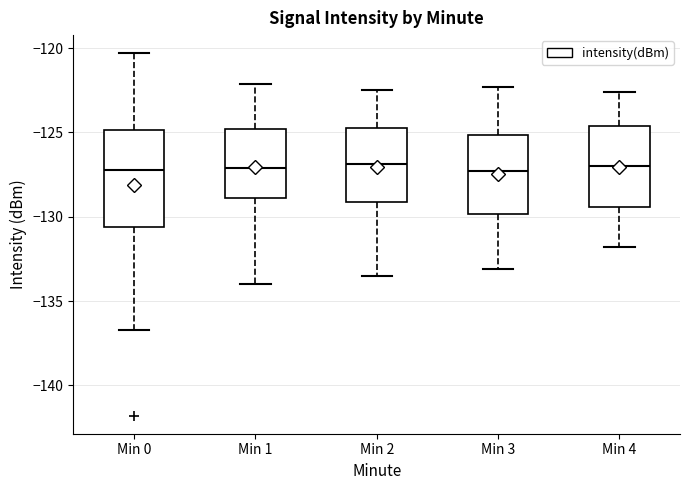

Reading left to right, read every box against the y-axis: the position of its median line, the range the box covers, and the ends of its whiskers. The values are not printed on the chart, so give them approximately, as read against the axis.

Min 0: median -127.0, box -130.5 to -125.0, whiskers -136.5 to -120.5
Min 1: median -127.0, box -129.0 to -125.0, whiskers -134.0 to -122.0
Min 2: median -127.0, box -129.0 to -124.5, whiskers -133.5 to -122.5
Min 3: median -127.5, box -130.0 to -125.0, whiskers -133.0 to -122.5
Min 4: median -127.0, box -129.5 to -124.5, whiskers -132.0 to -122.5